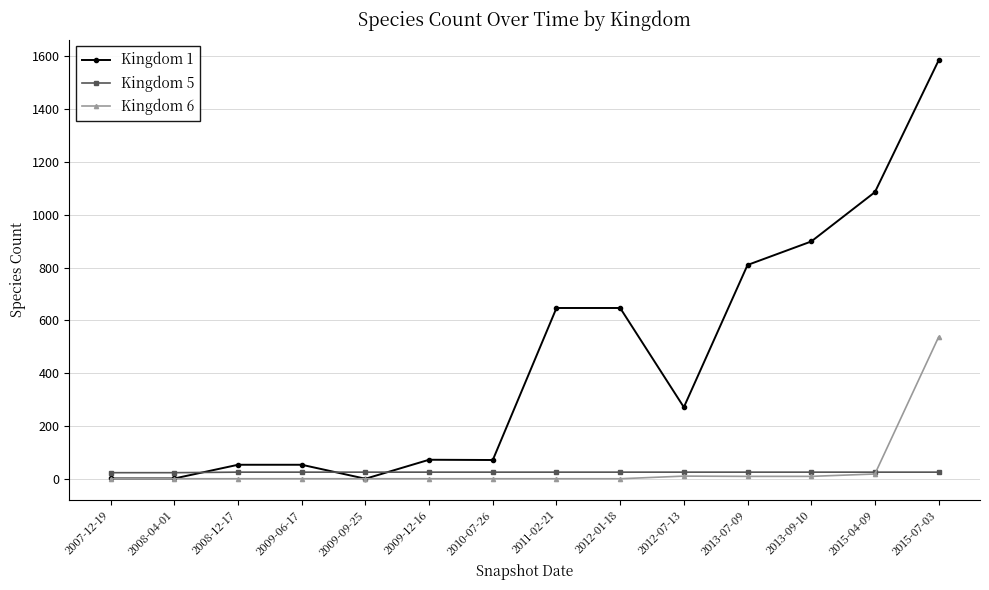

Between 2008-12-17 and 2009-09-25, which series saw the biggest shift?

Kingdom 1